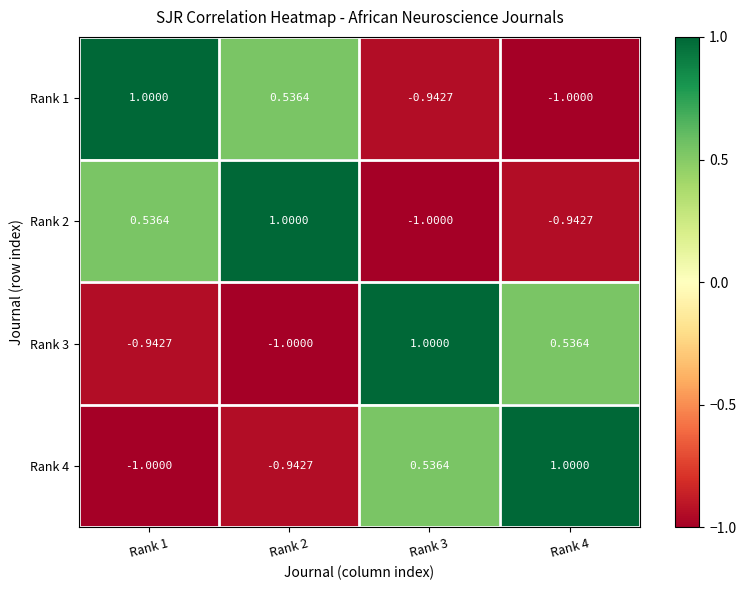

Is the value of Rank 2 at Rank 3 greater than the value of Rank 1 at Rank 1?

No